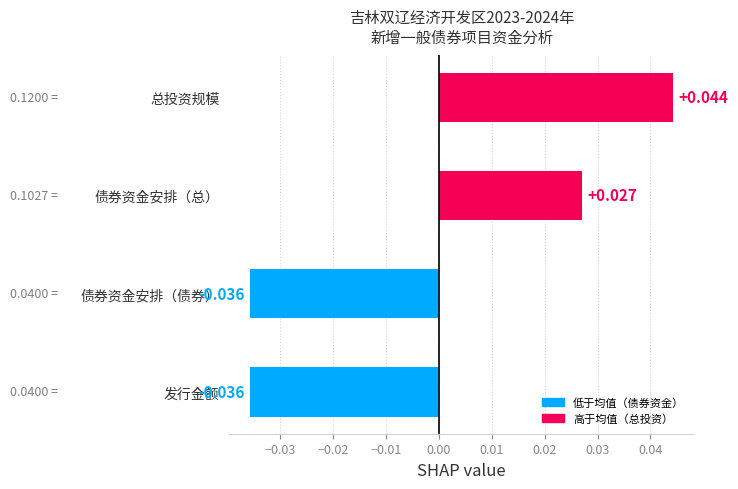

How many series are shown in this chart?

1